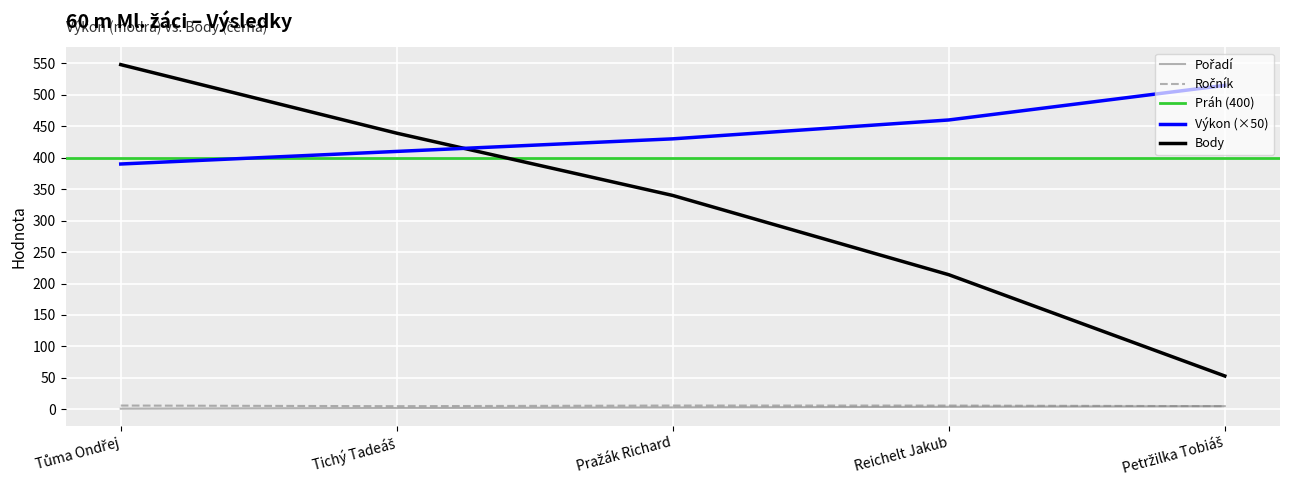

True or false: Ročník has a value of 8.5 at Reichelt Jakub.

False